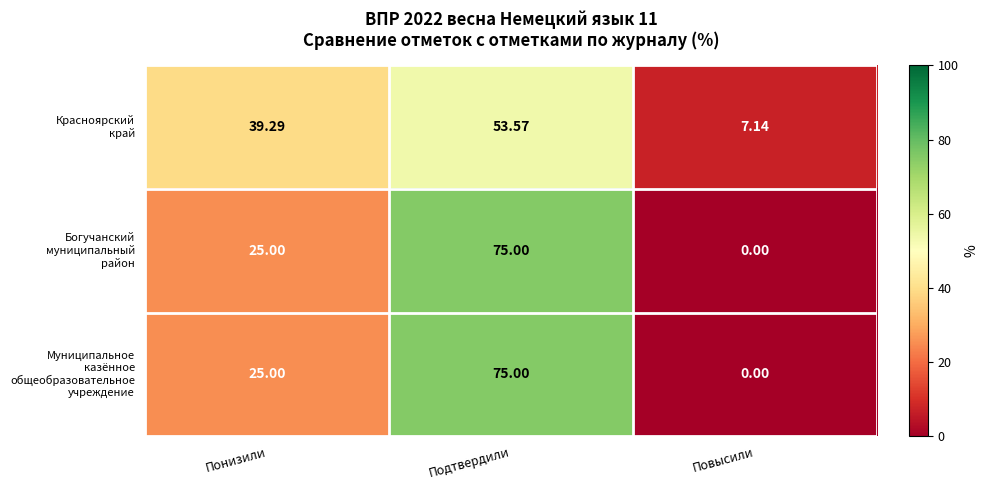

How many series are shown in this chart?

3